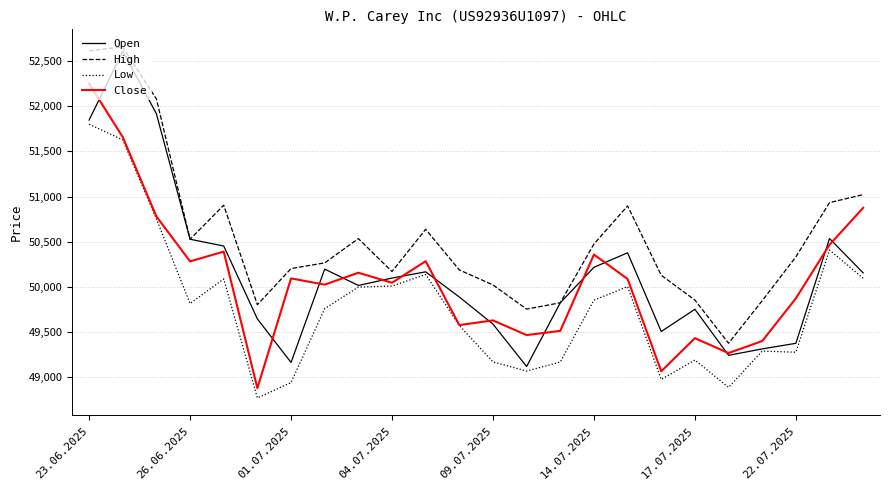

What is the sum of all Close values?

1201837